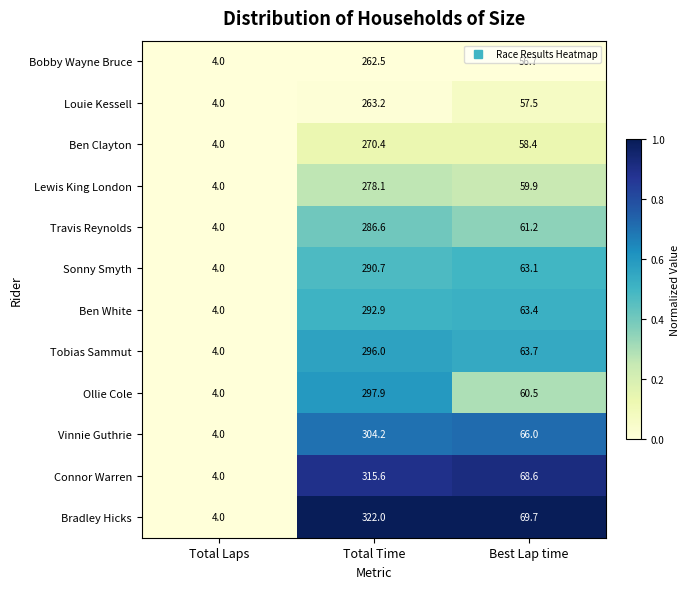

Which label corresponds to the smallest value in the chart?

Total Laps